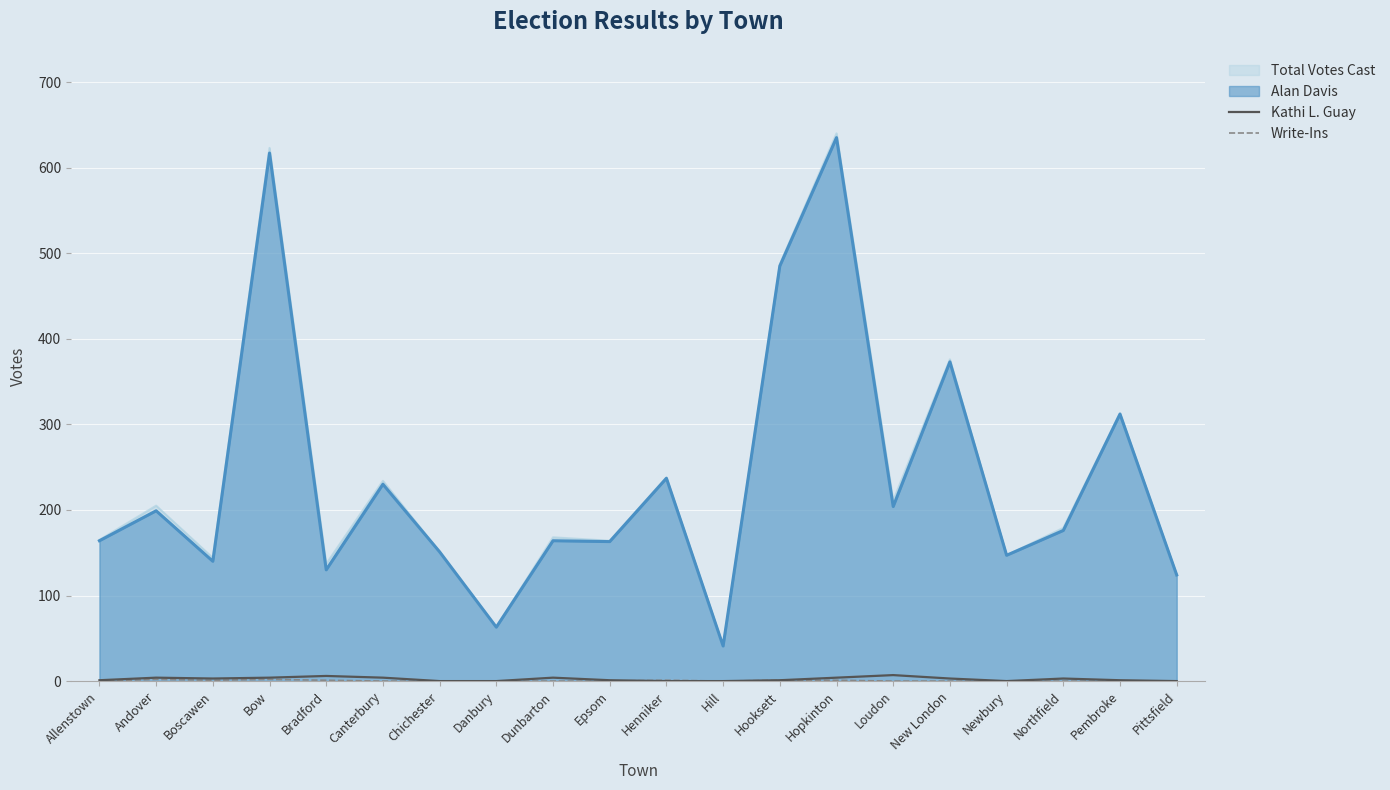

Is the value of Write-Ins at Hooksett greater than the value of Kathi L. Guay at Hopkinton?

No